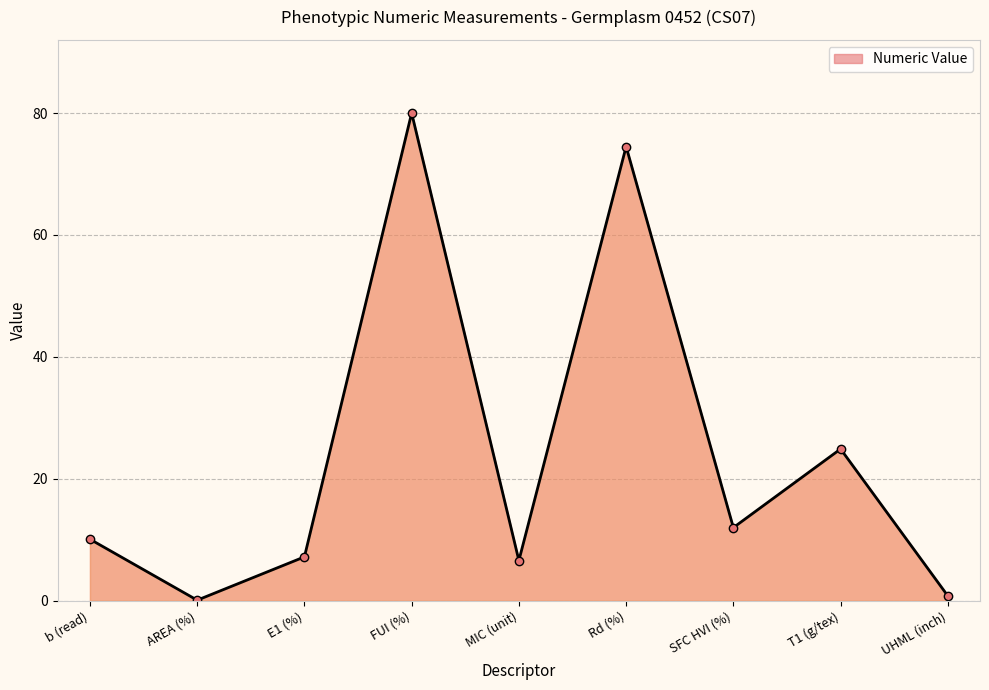

How many interior local peaks (higher than both neighbors) does the data have?

3